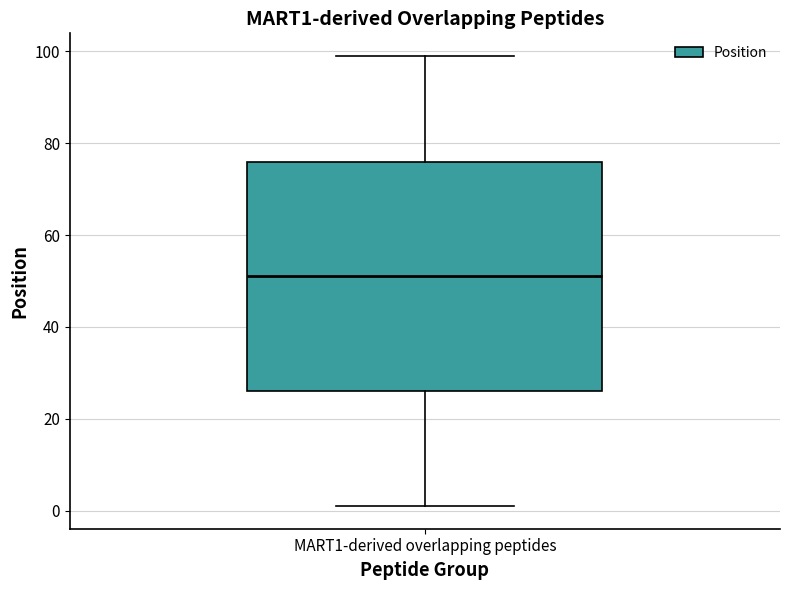

Transcribe this box plot: give where the median line is, the range the box spans, and where the two whiskers end, as read against the y-axis. The values are not printed on the chart, so give them approximately, as read against the axis.

median 52, box 26 to 76, whiskers 2 to 100